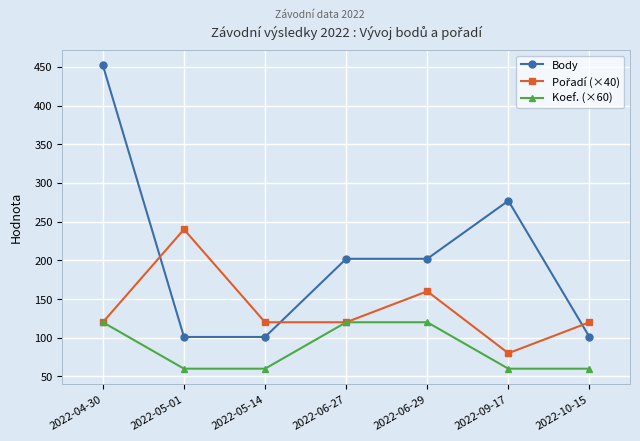

What position from the right is 2022-10-15?

1